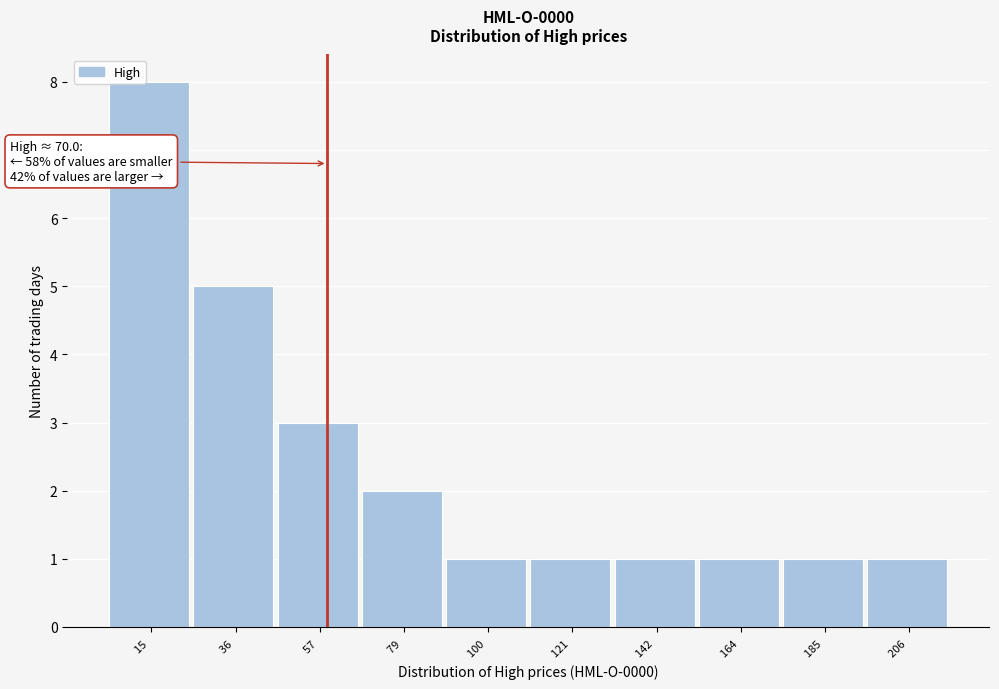

Reading right to left, extract all data points from this chart.

206 =1	185 =1	164 =1	142 =1	121 =1	100 =1	79 =2	57 =3	36 =5	15 =8